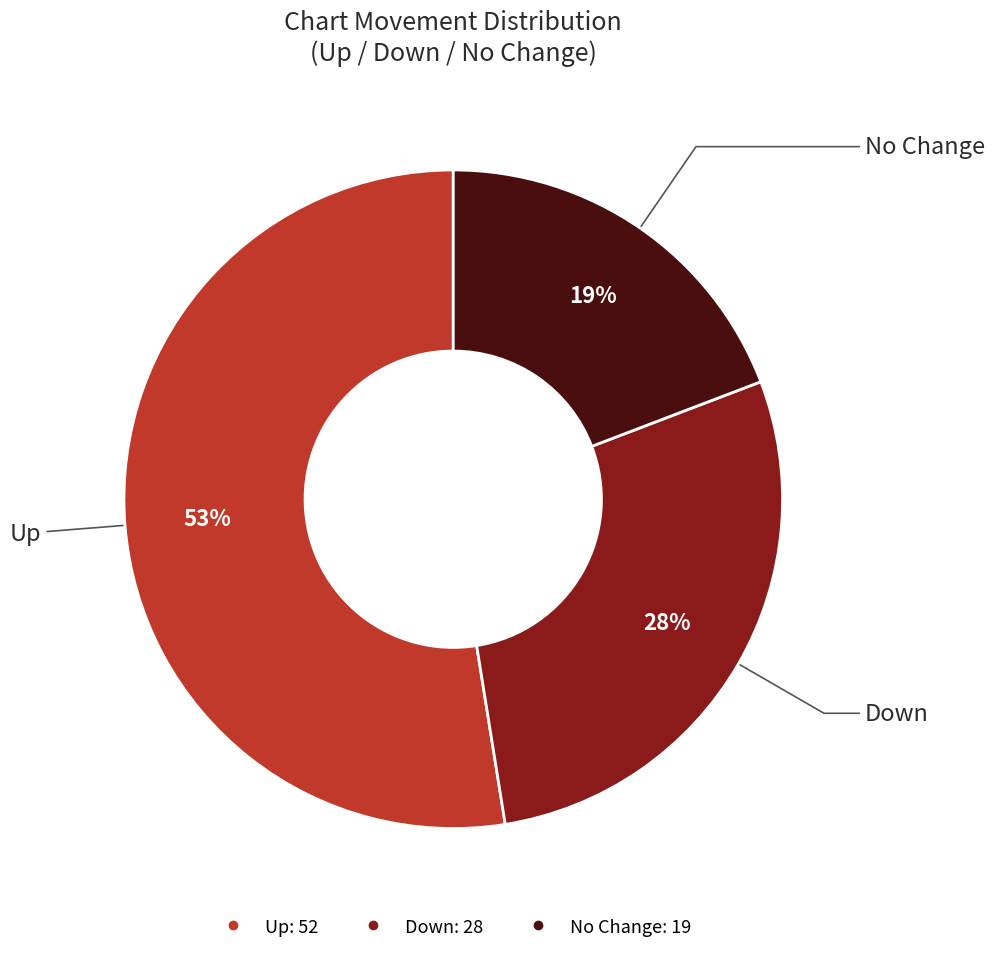

To the nearest percent, what is the average slice percentage?

33%